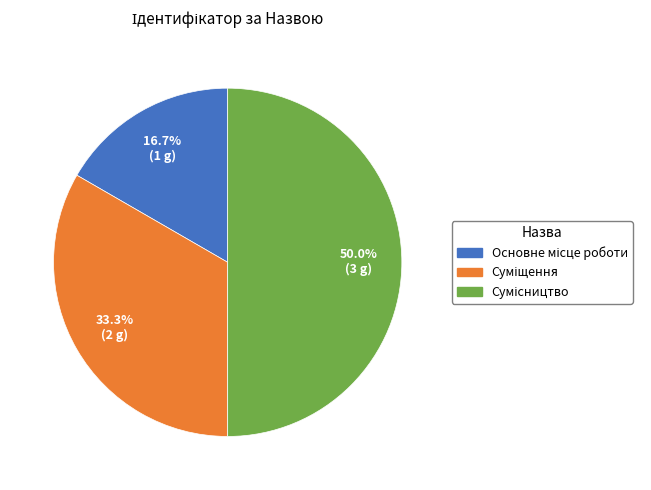

Do Основне місце роботи and Суміщення together represent more than half of the pie?

No